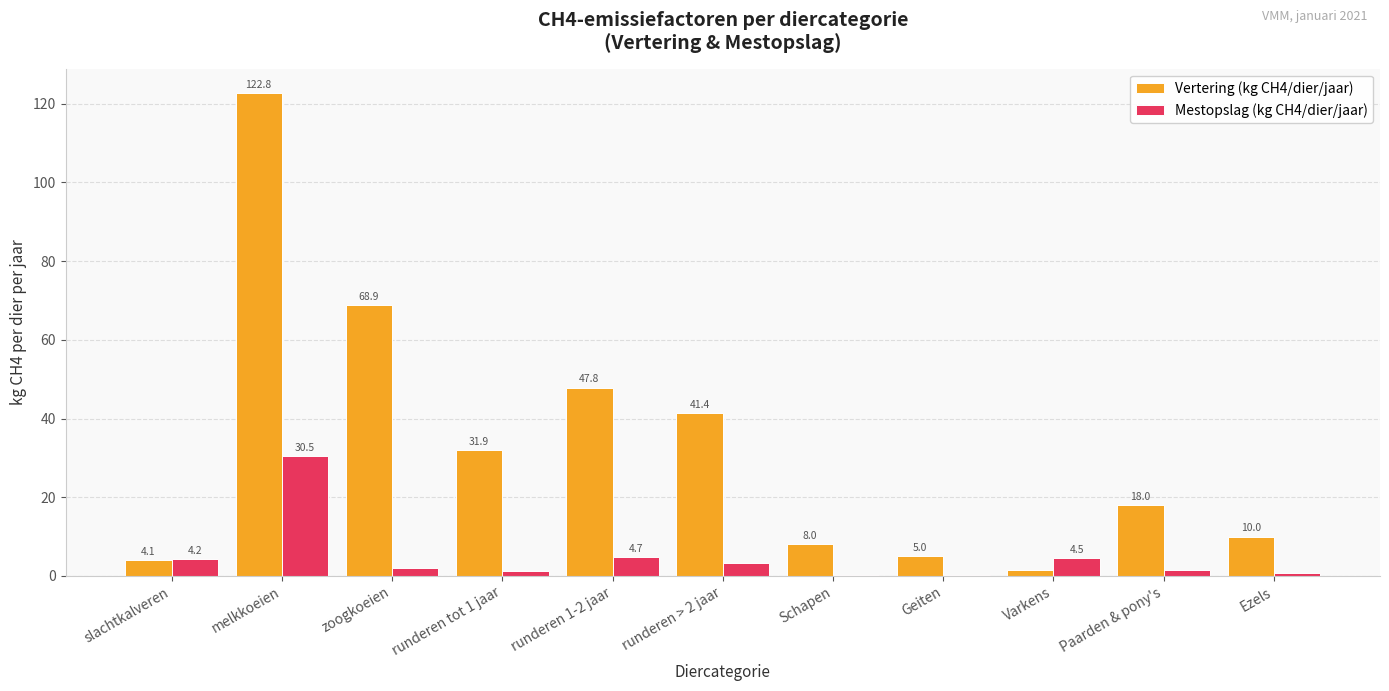

What is the maximum value shown in the chart?

122.8